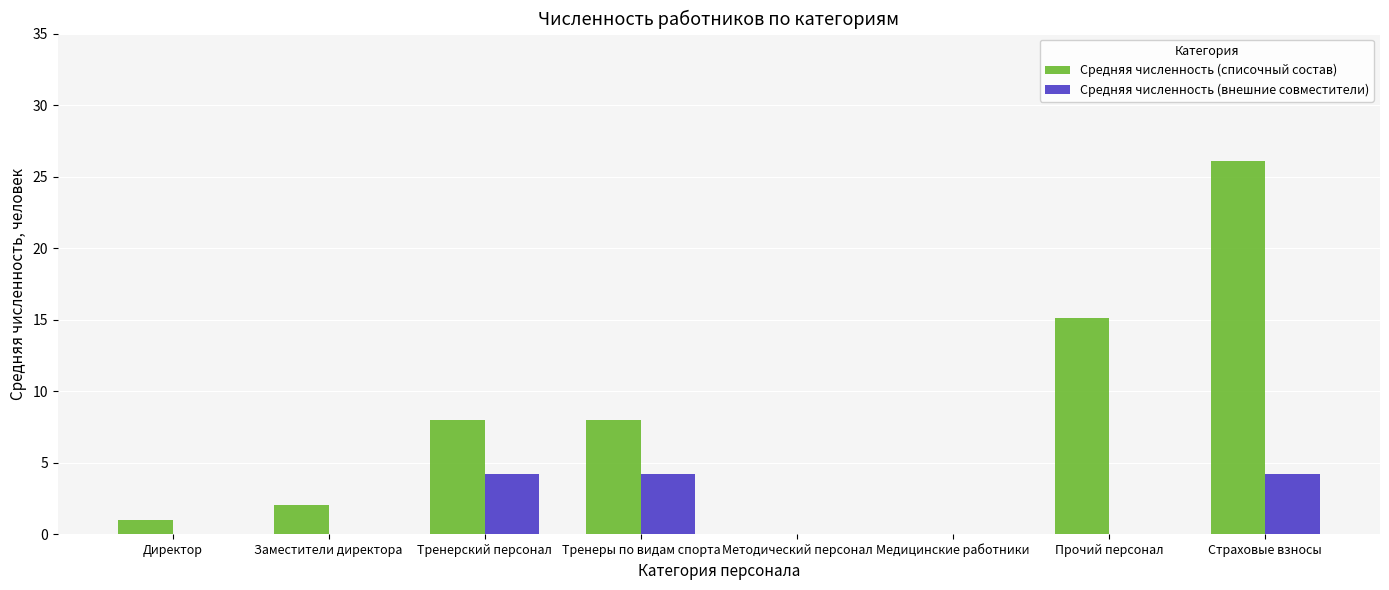

What is the sum of all Средняя численность (внешние совместители) values?

12.6